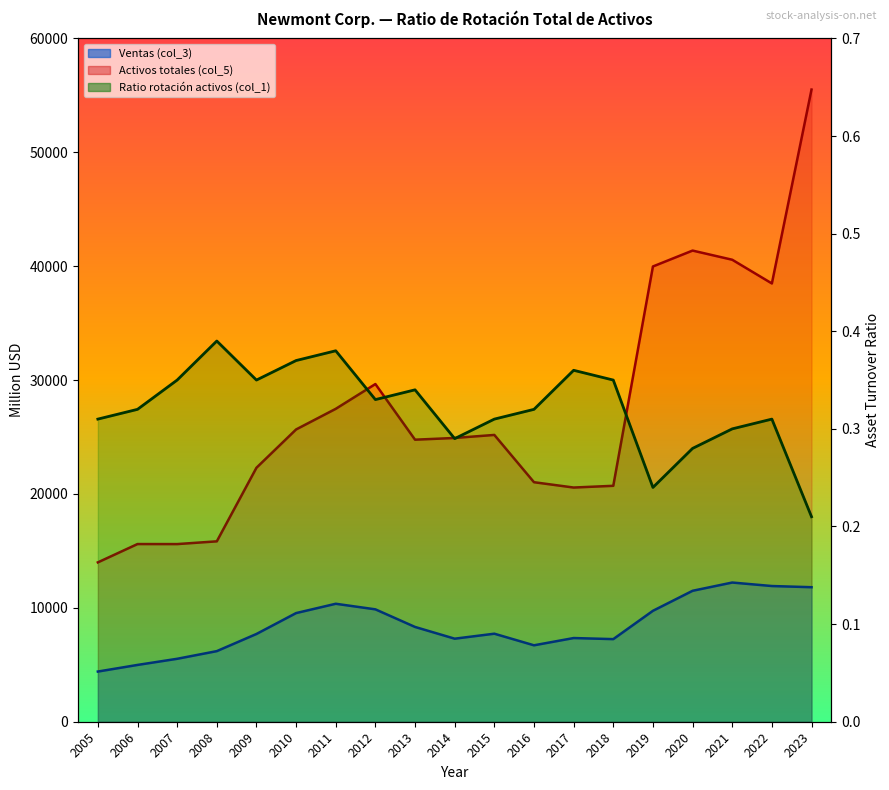

Is the value of Activos totales (col_5) at 2011 greater than the value of Ventas (col_3) at 2020?

Yes